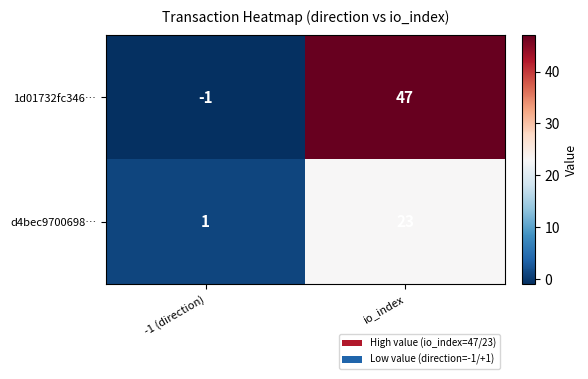

Reading left to right, transcribe all the data shown in this chart.

1d01732fc346…: -1	47
d4bec9700698…: 1	23